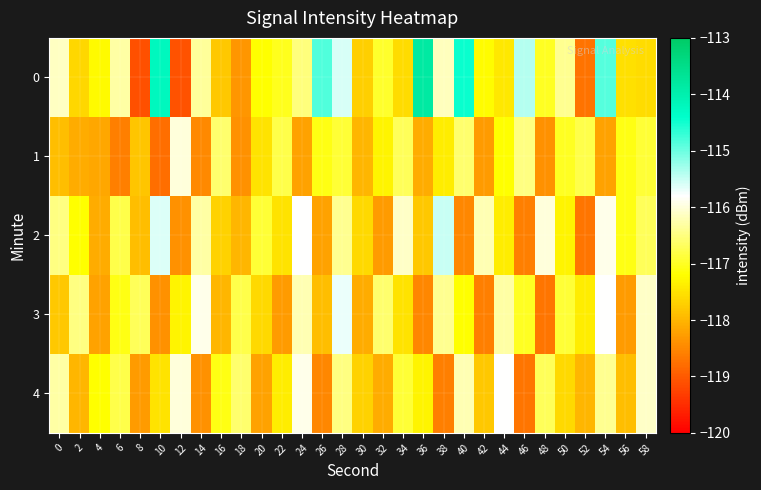

What is the difference between the highest and lowest values at 26?

3.7